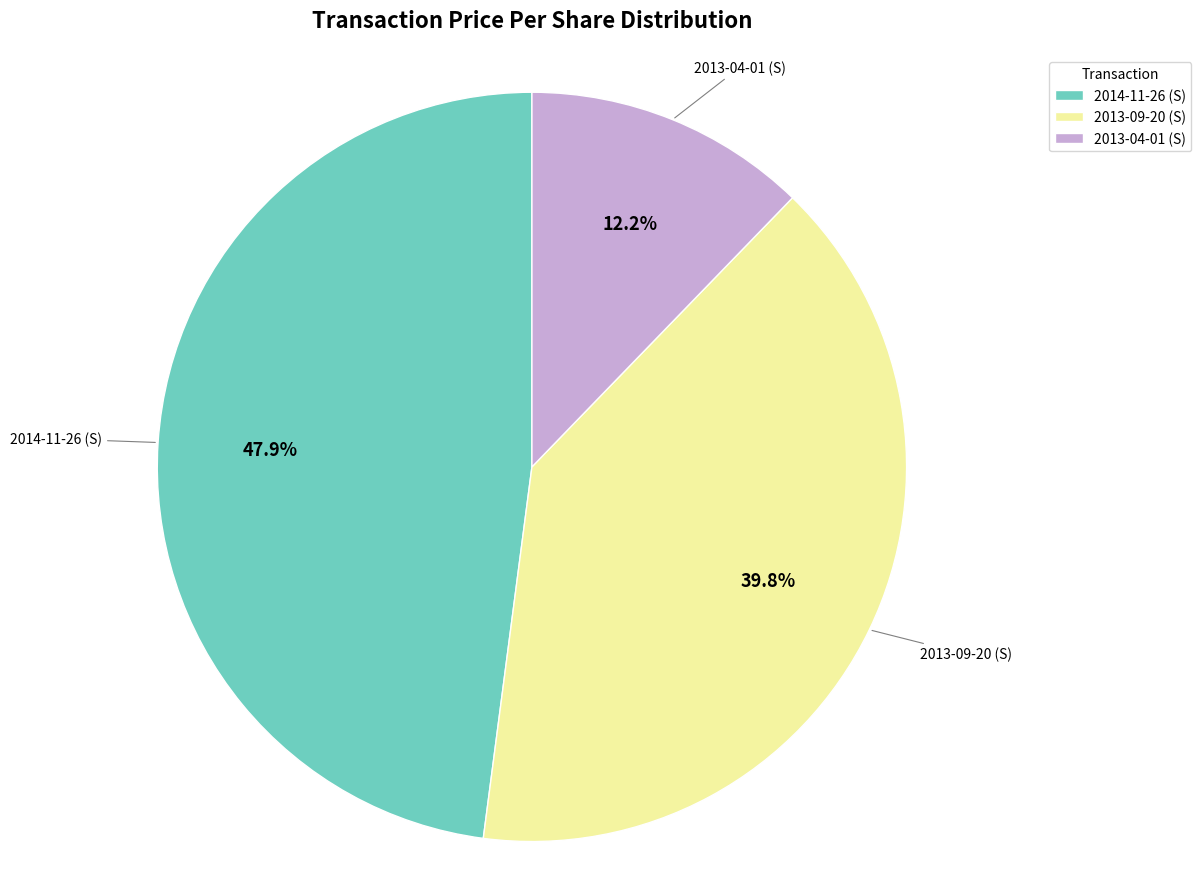

Is there a majority slice in this chart?

No